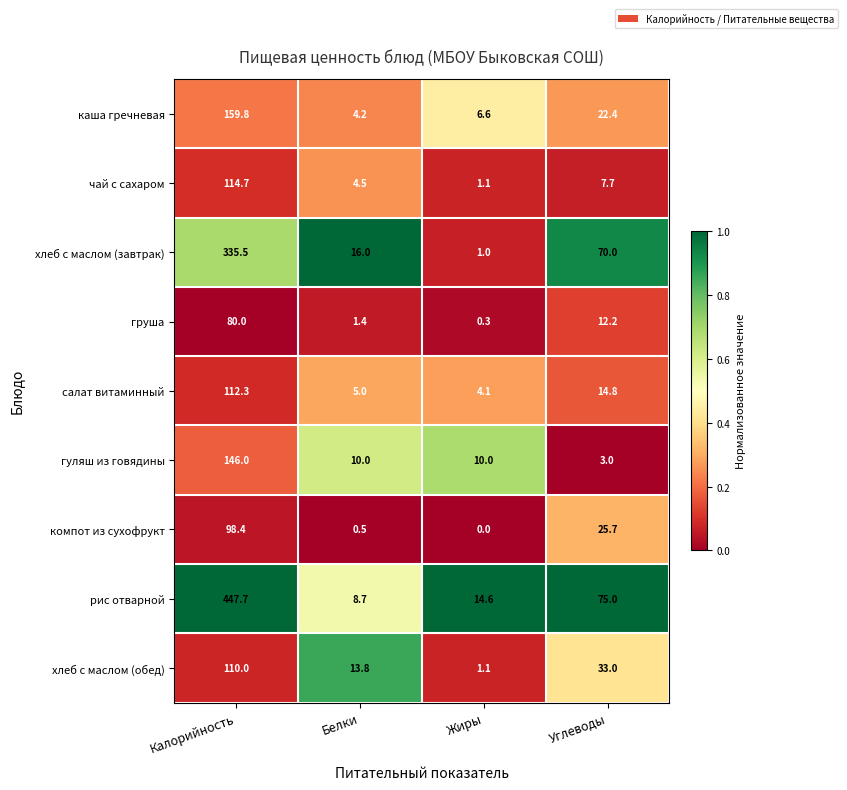

True or false: чай с сахаром has a value of 7.7 at Углеводы.

True